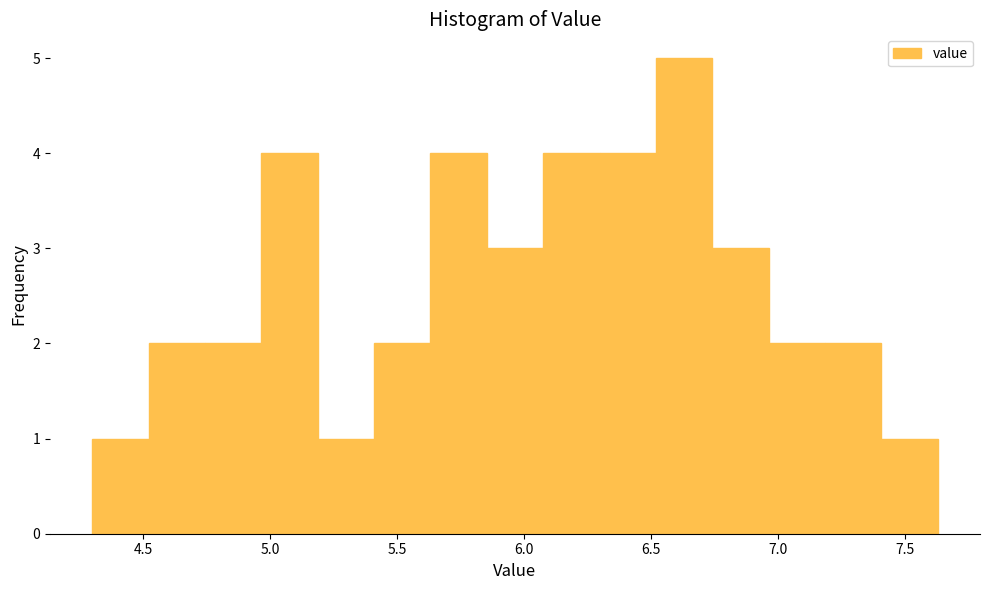

How tall is the bar that spans 5.20 to 5.40 on the x-axis? Neither the bar edges nor the heights are printed on the chart, so give them approximately, as read against the axes.

1